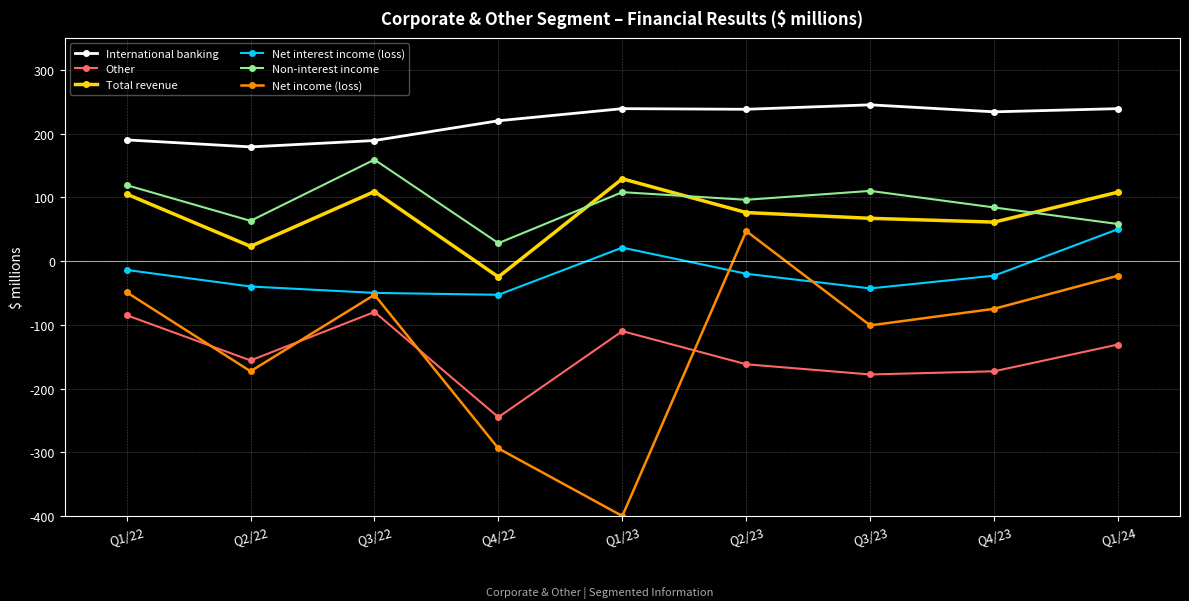

The Non-interest income series shows 110 at Q3/23. True or false?

True